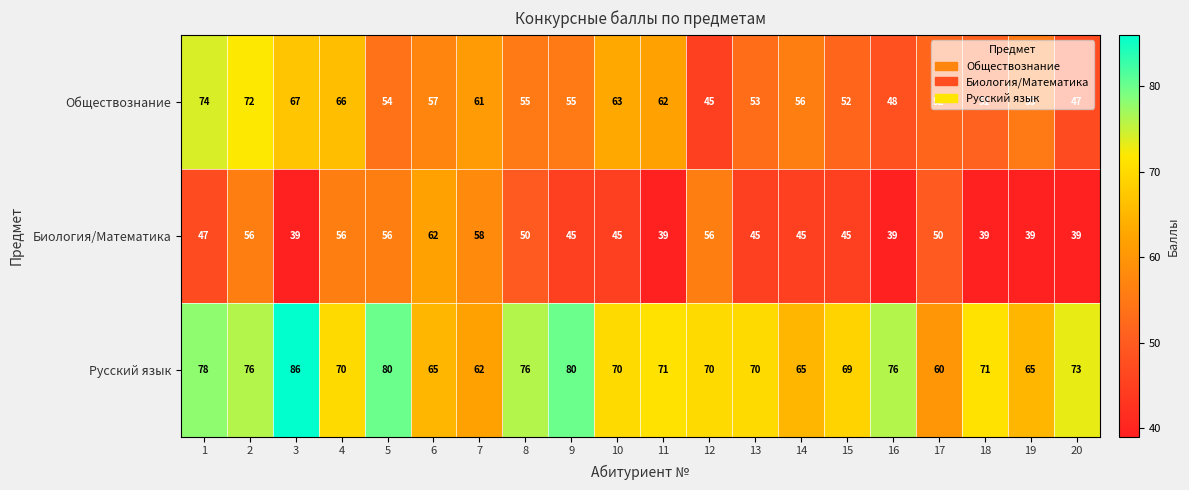

What is the difference between the highest and lowest values at 7?

4